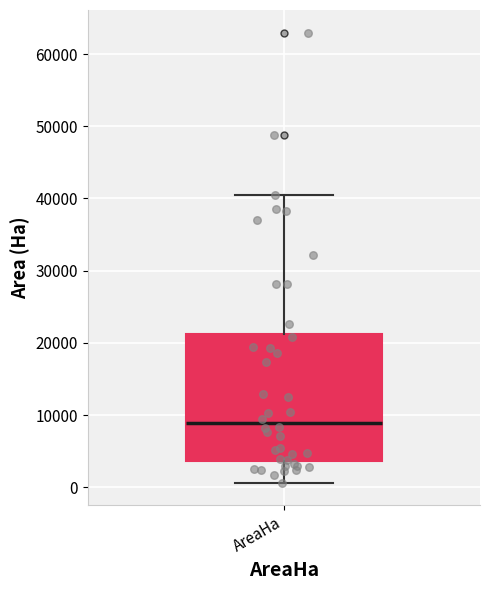

Read this box plot against the y-axis: the position of the median line, the range covered by the box, and the ends of both whiskers. The values are not printed on the chart, so give them approximately, as read against the axis.

median 9000, box 4000 to 21000, whiskers 1000 to 40000